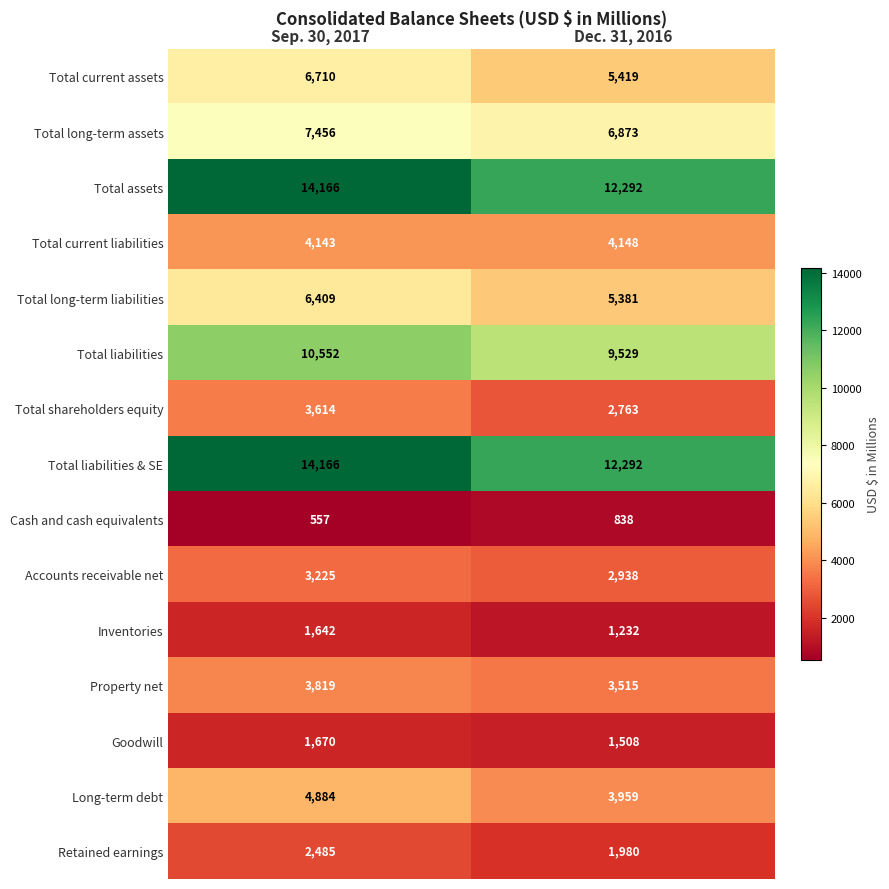

Count the number of categories in the chart.

2